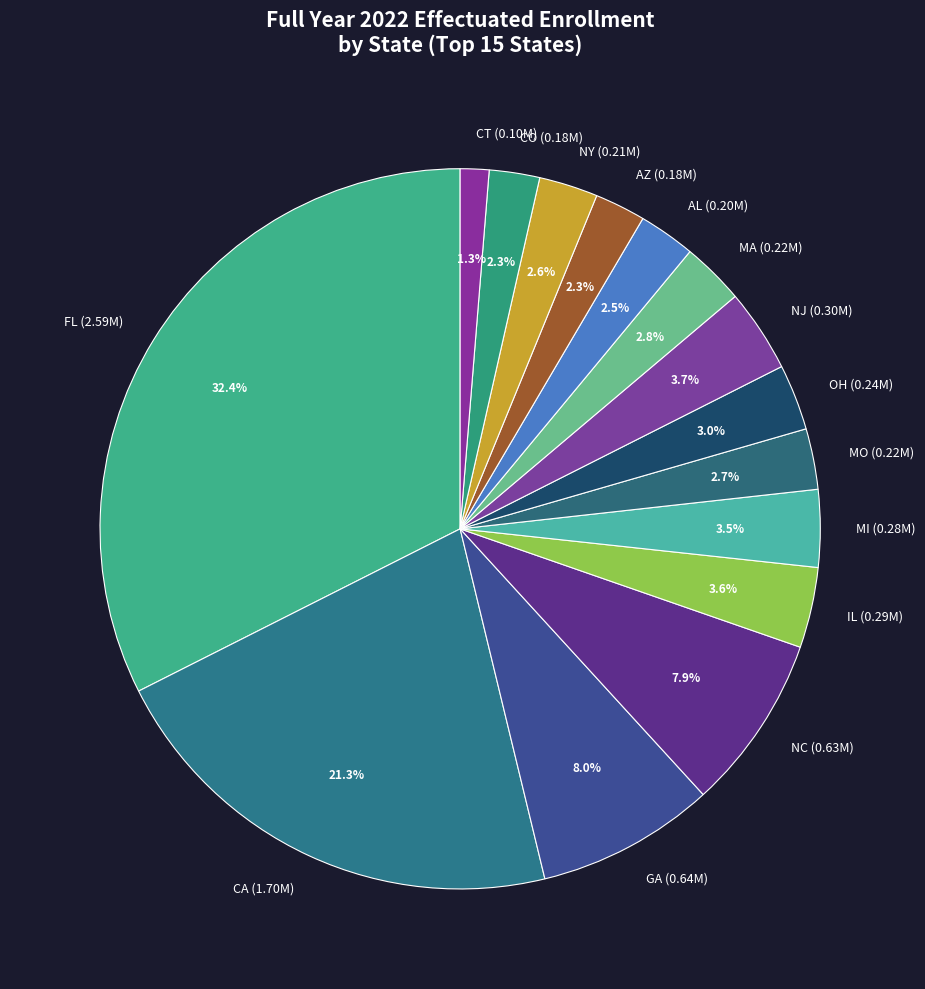

Approximately how many times larger is the value at NY (0.21M) compared to MA (0.22M)?

0.9